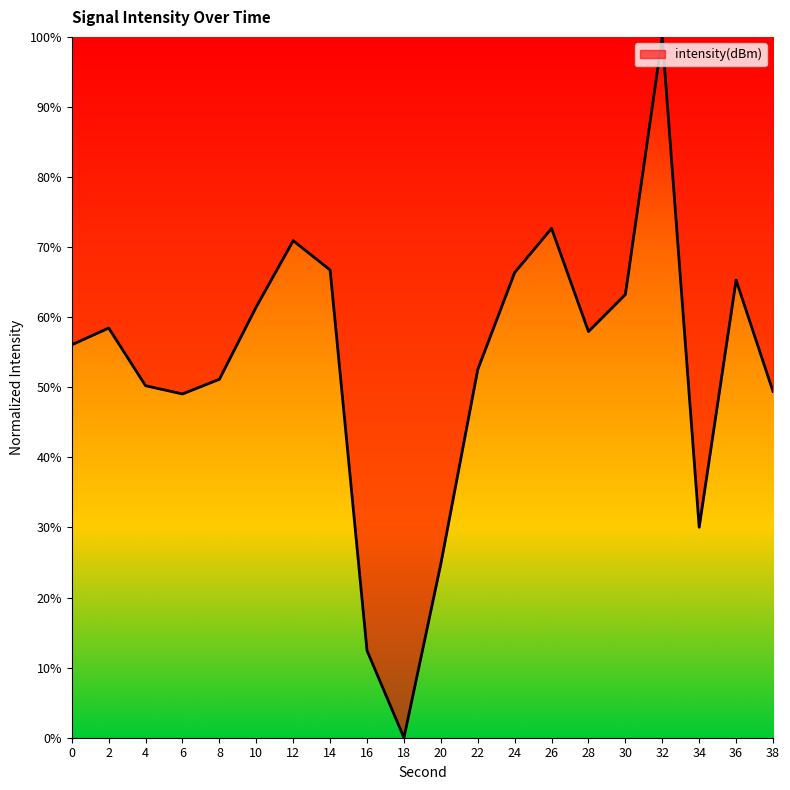

True or false: the data shows 20.0 at 2.

False